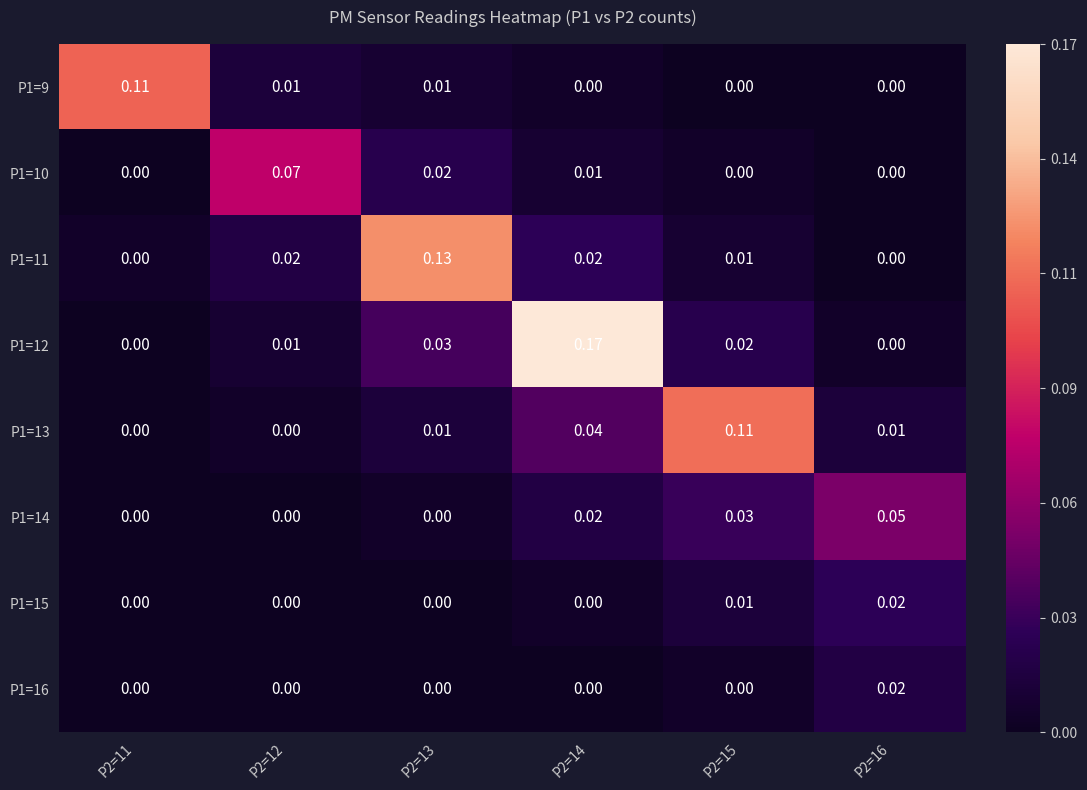

How many data points in P1=11 are above 0?

4